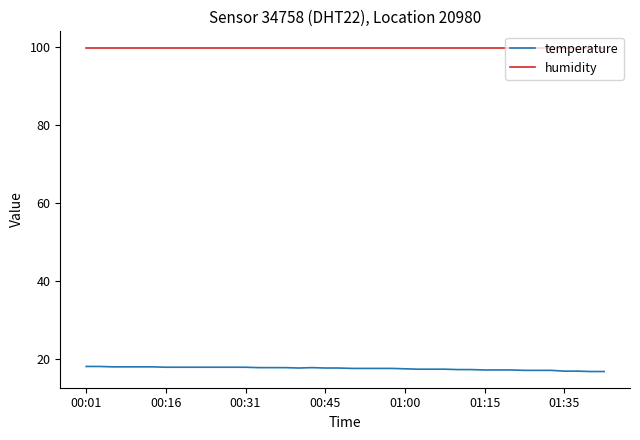

True or false: humidity and temperature intersect in this chart.

False